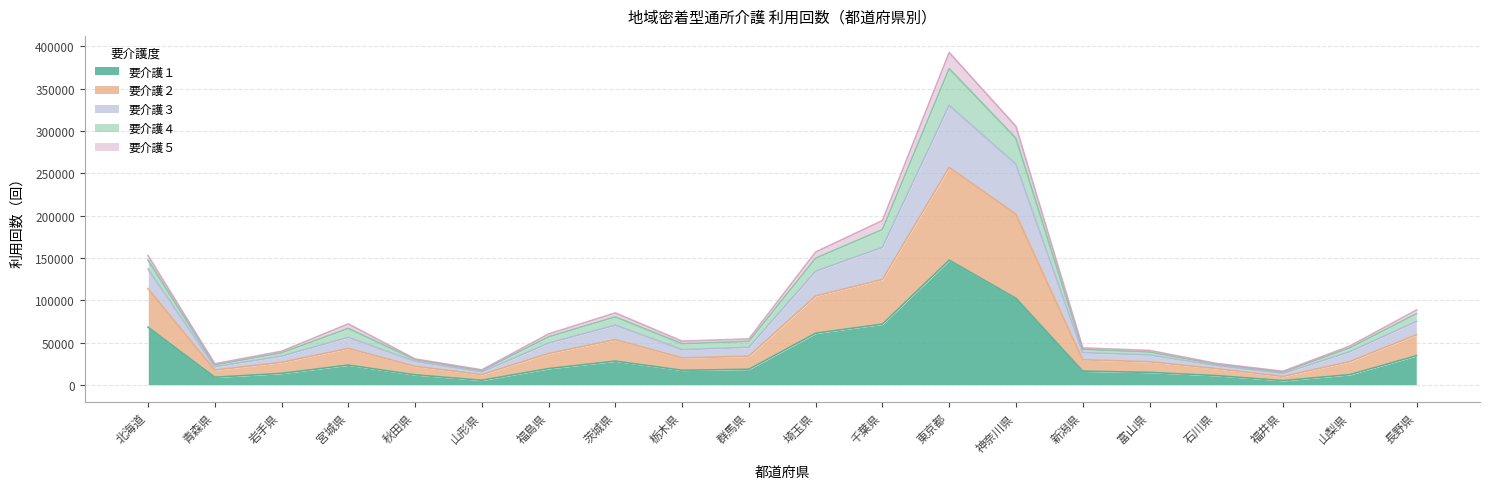

What is the label of the 12th point from the left?

千葉県